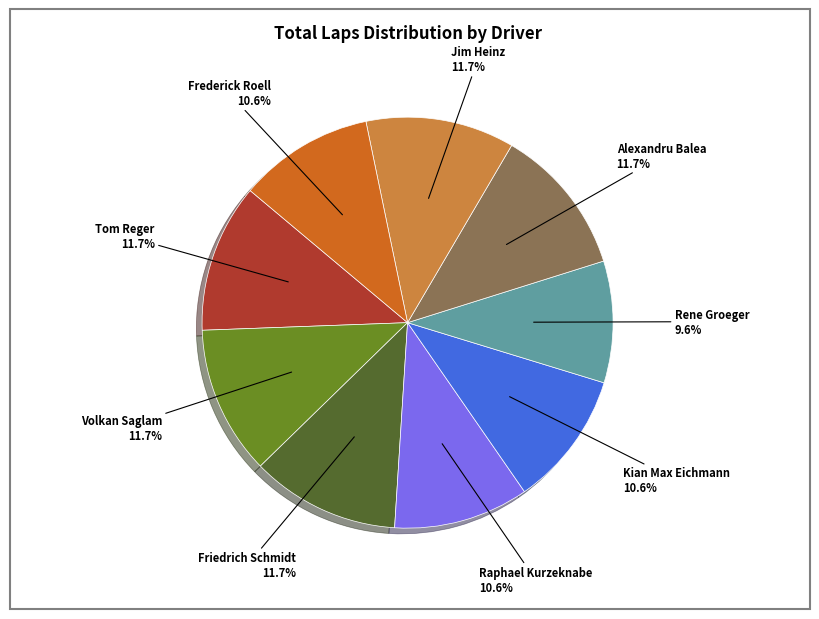

Does any single category account for the majority?

No